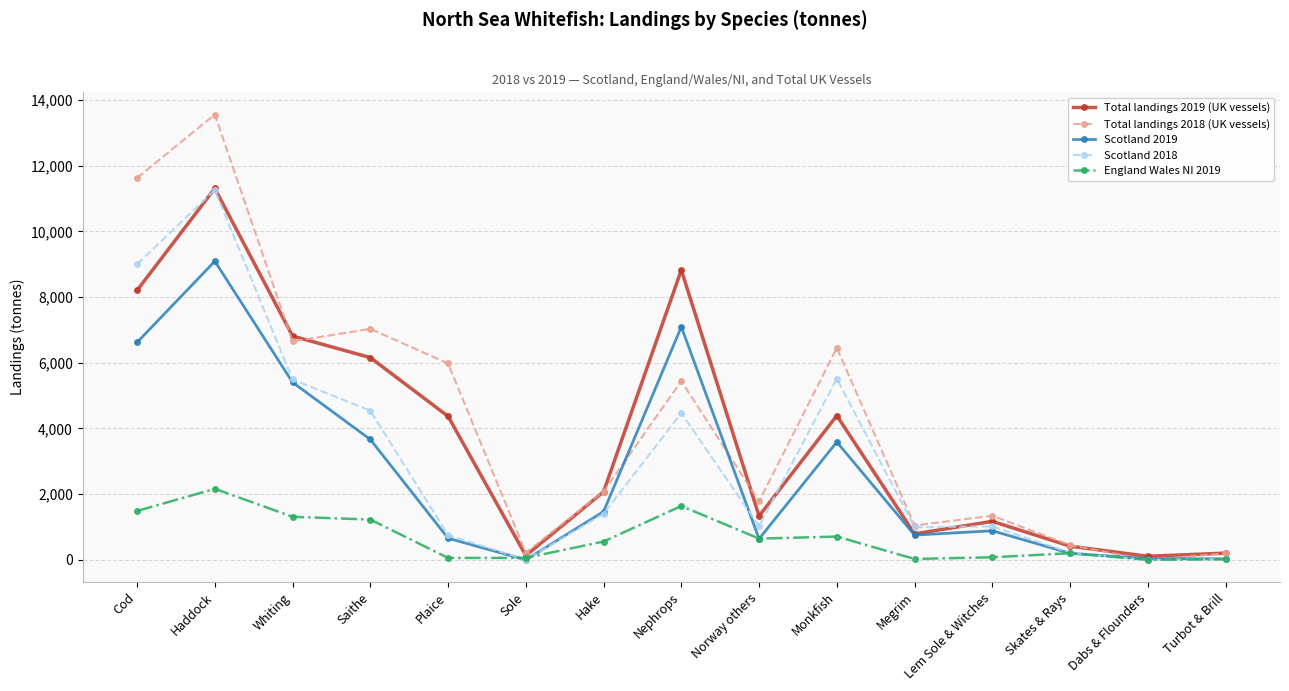

What is the value of the Scotland 2018 point at the 2nd from the left?

11257.8